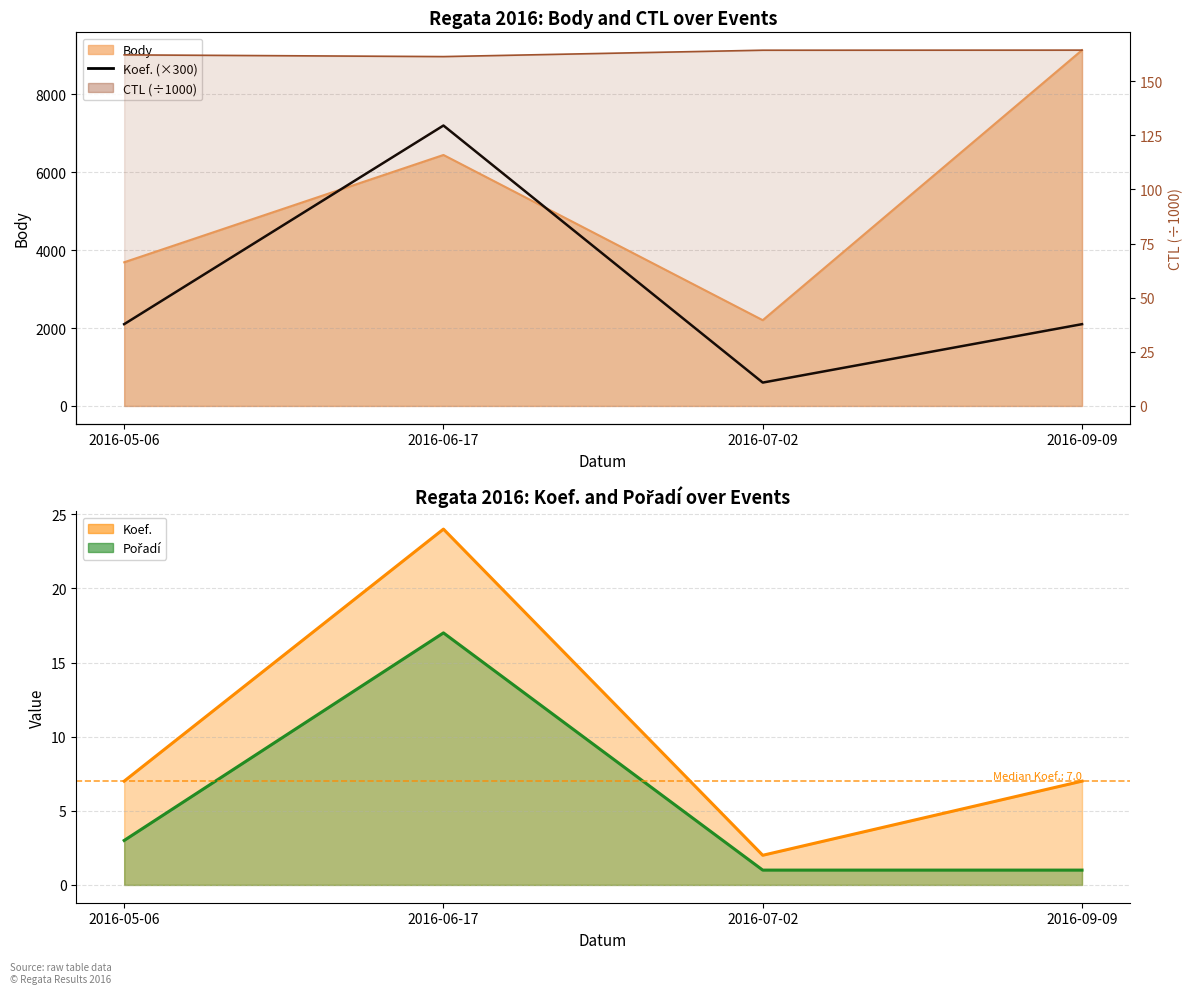

True or false: the data shows 2100 at 2016-05-06.

True